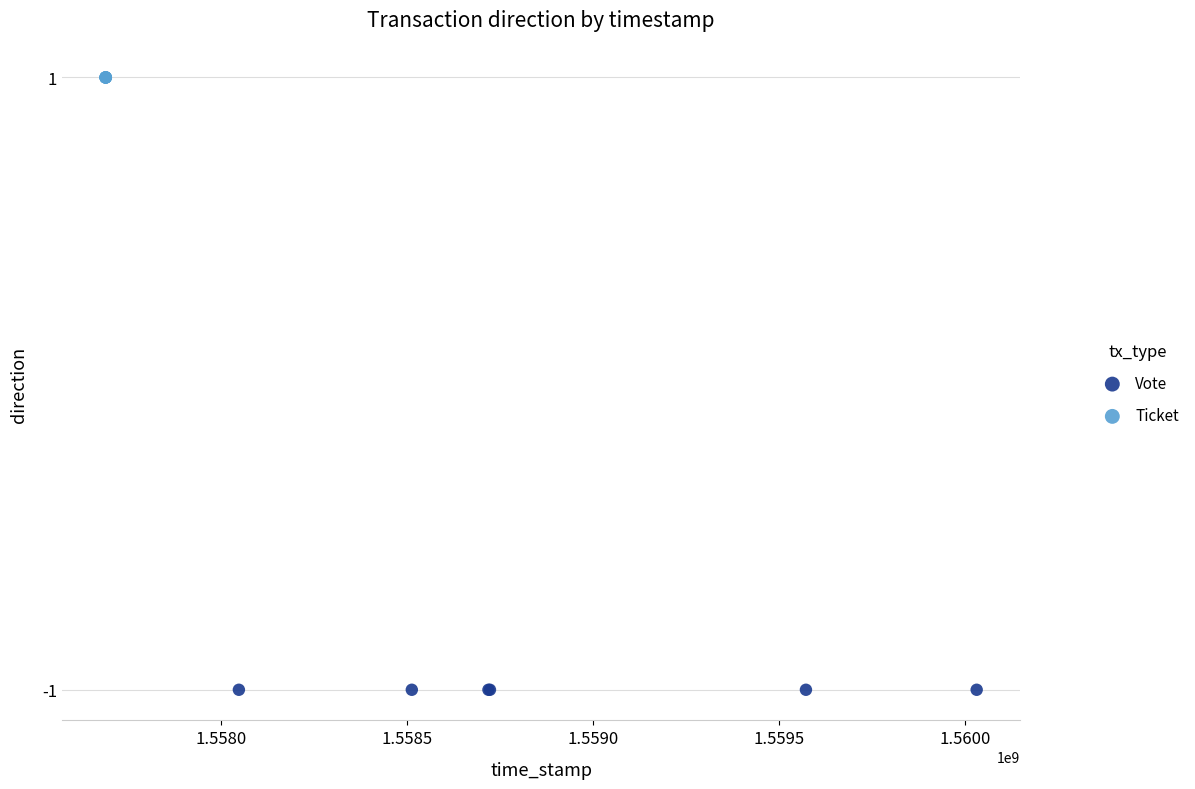

What are all the series names shown in the legend?

Vote, Ticket